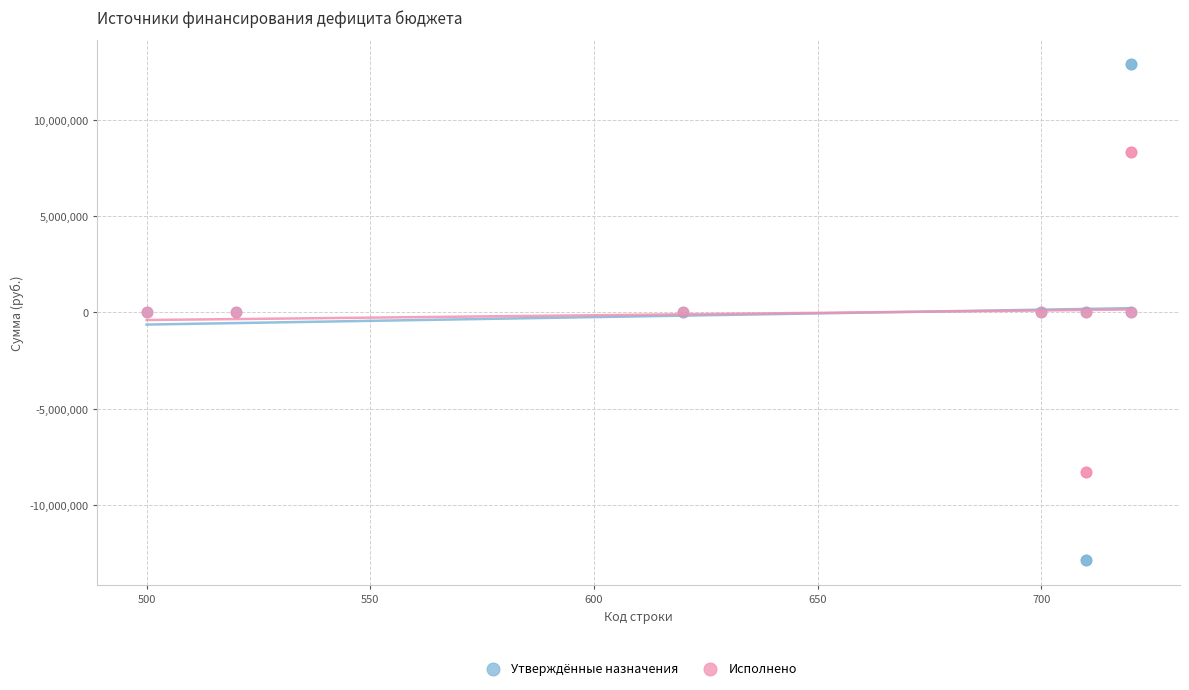

What is the X range (max minus min) for the scatter plot?

220.0